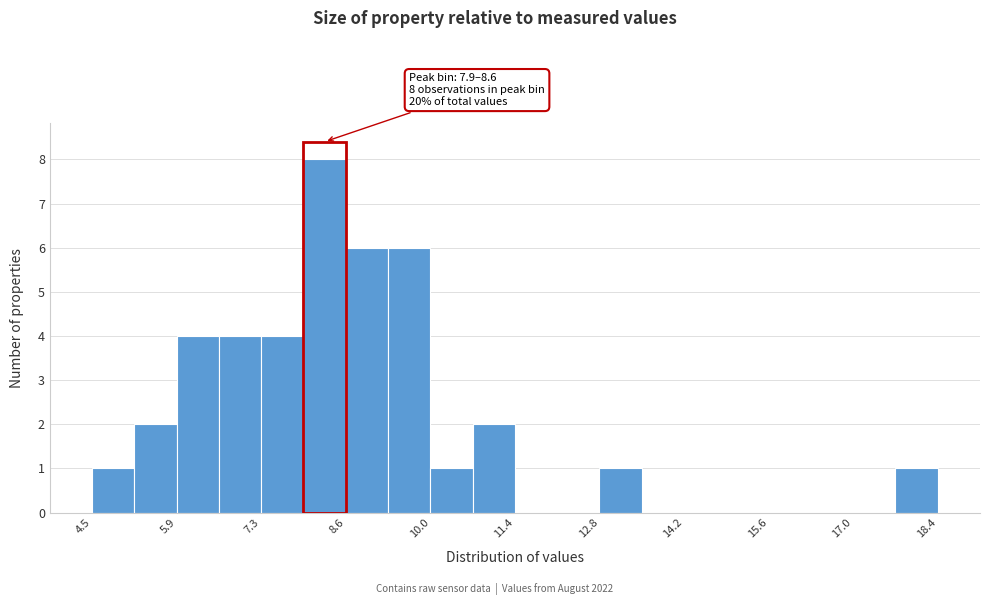

Read against the x-axis, roughly where is the centre of the tallest bar?

8.2